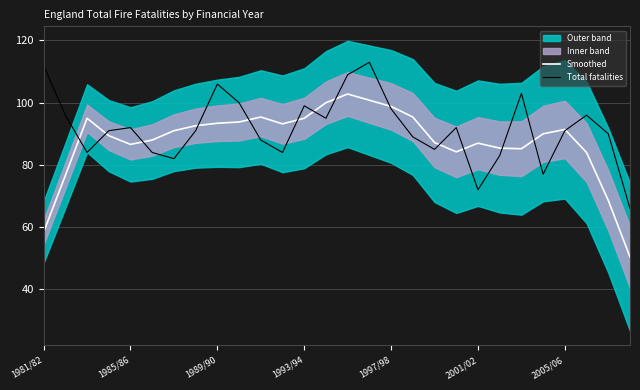

What is the difference between the maximum and minimum values in the Smoothed series?

52.4